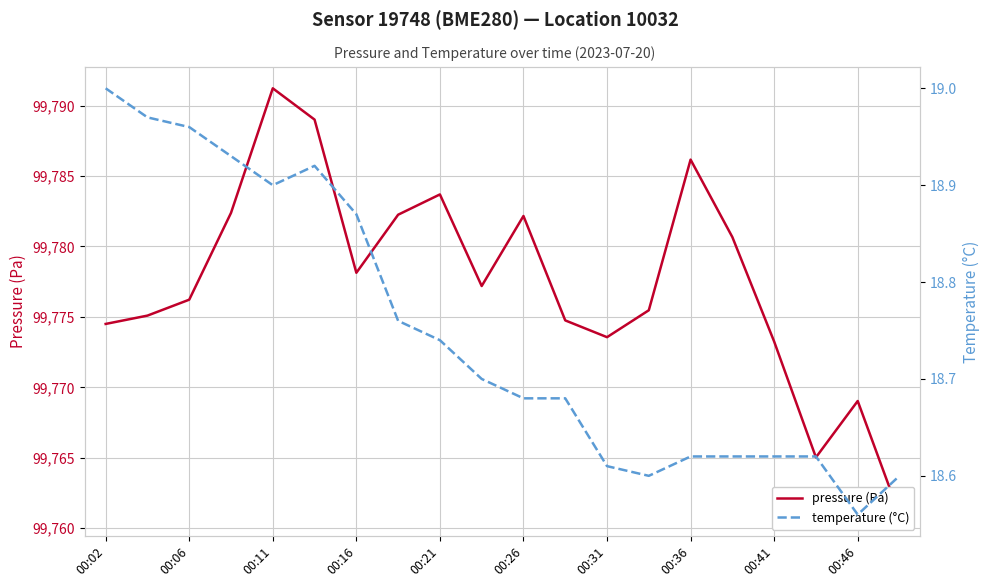

Between 00:26 and 00:46, which series saw the biggest shift?

pressure (Pa)